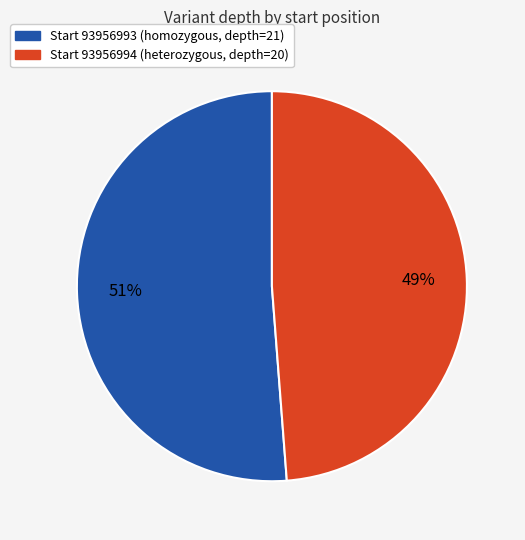

Is the sum of Start 93956994 (heterozygous, depth=20) and Start 93956993 (homozygous, depth=21) greater than half?

Yes